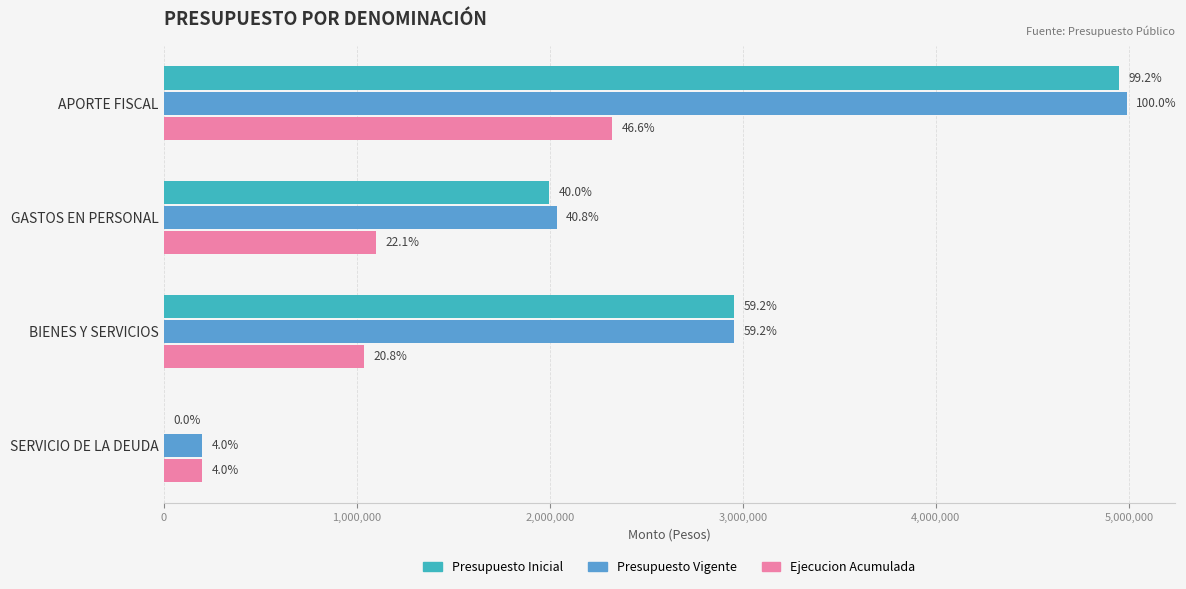

What are all the series names shown in the legend?

Presupuesto Inicial, Presupuesto Vigente, Ejecucion Acumulada